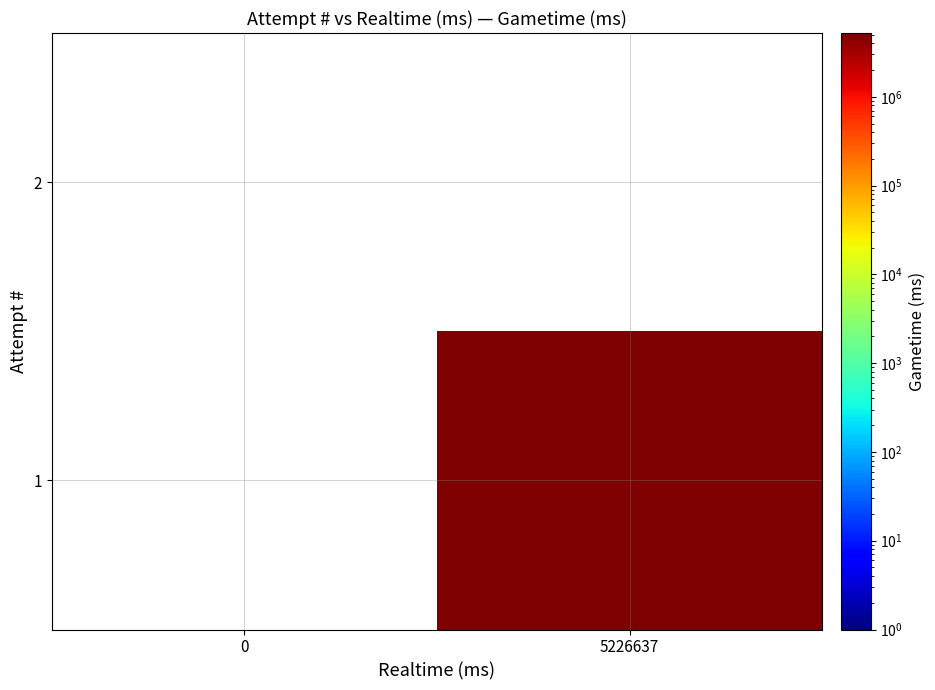

How many series are shown in this chart?

2